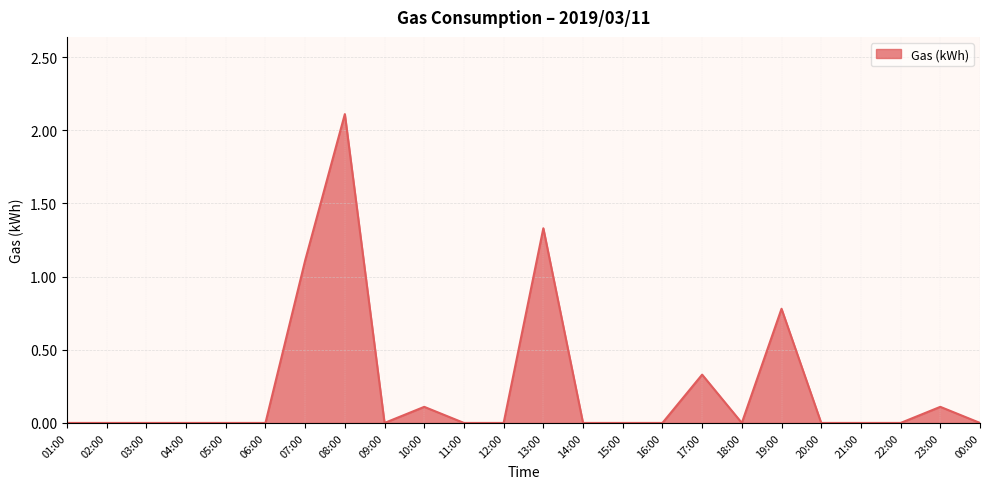

At which category does the chart reach its peak across all series?

08:00